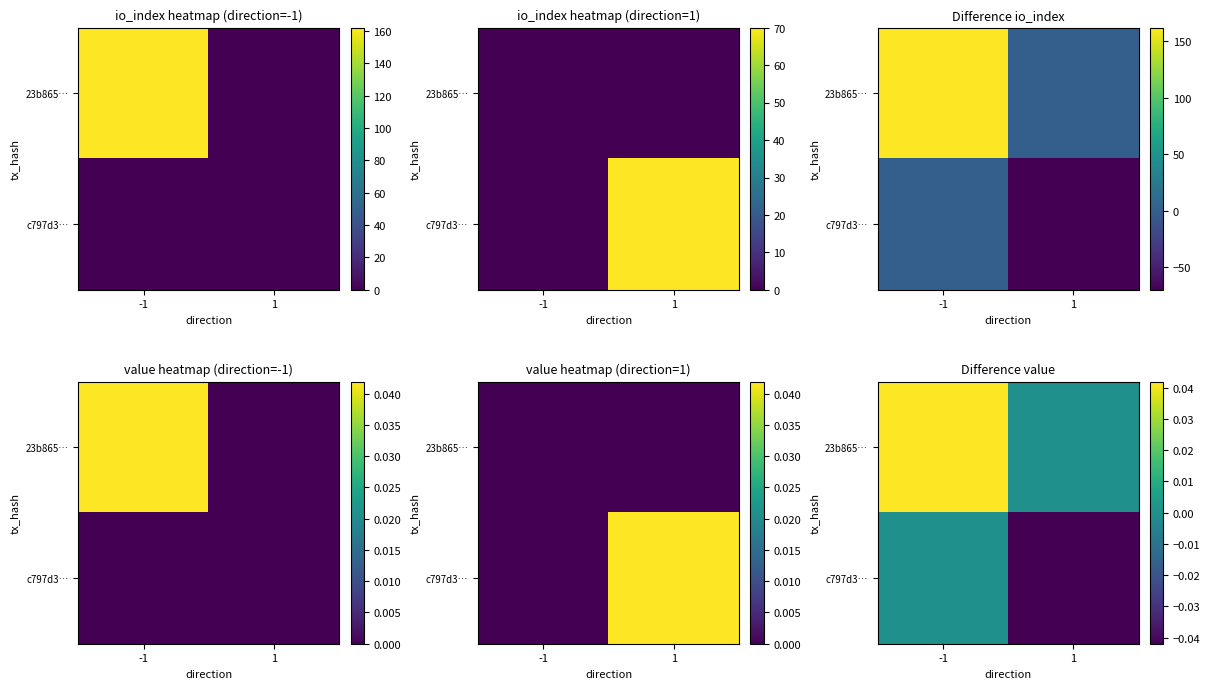

How many positive values does the 23b865… series have?

1